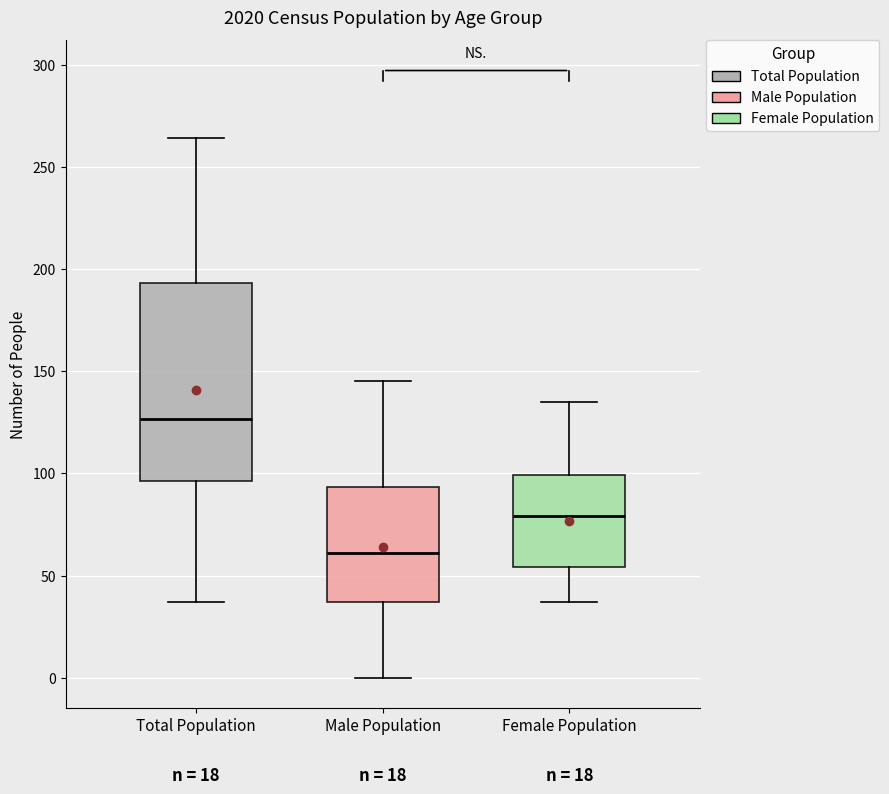

Where does the median line of the box for Male Population sit on the y-axis? The values are not printed on the chart, so give them approximately, as read against the axis.

60